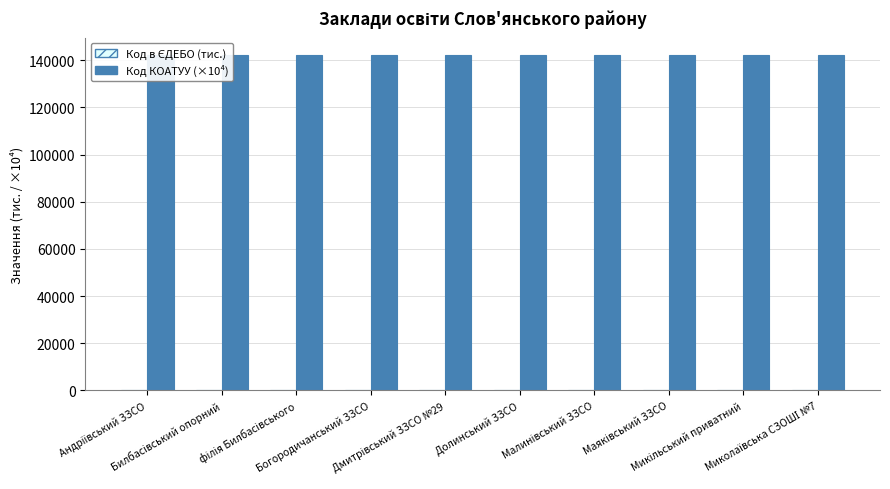

How many categories are shown in the chart?

10